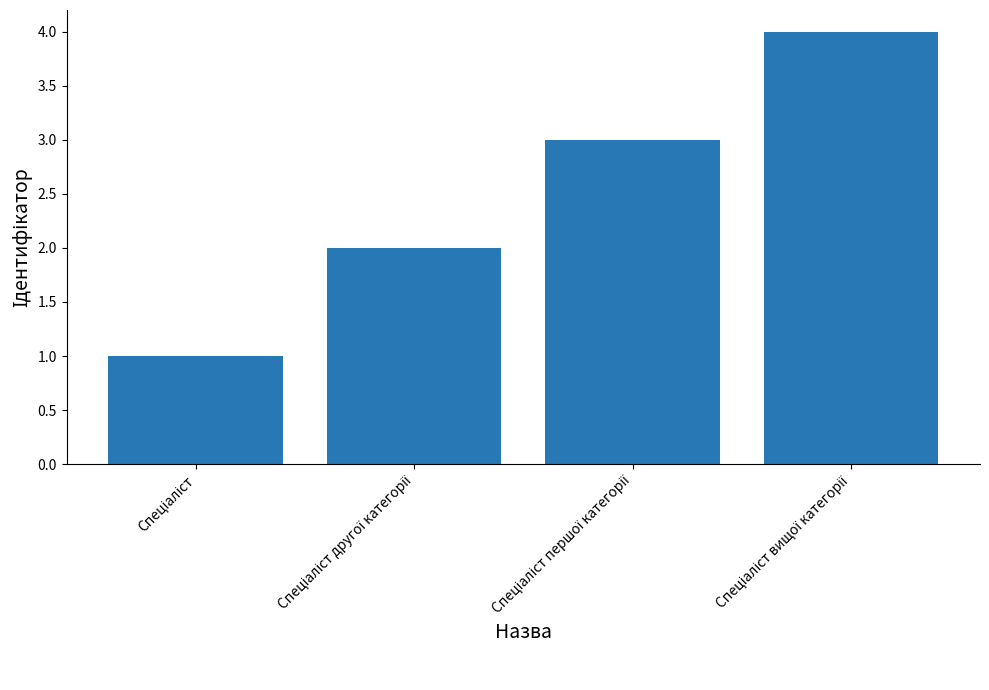

What is the sum of all values?

10